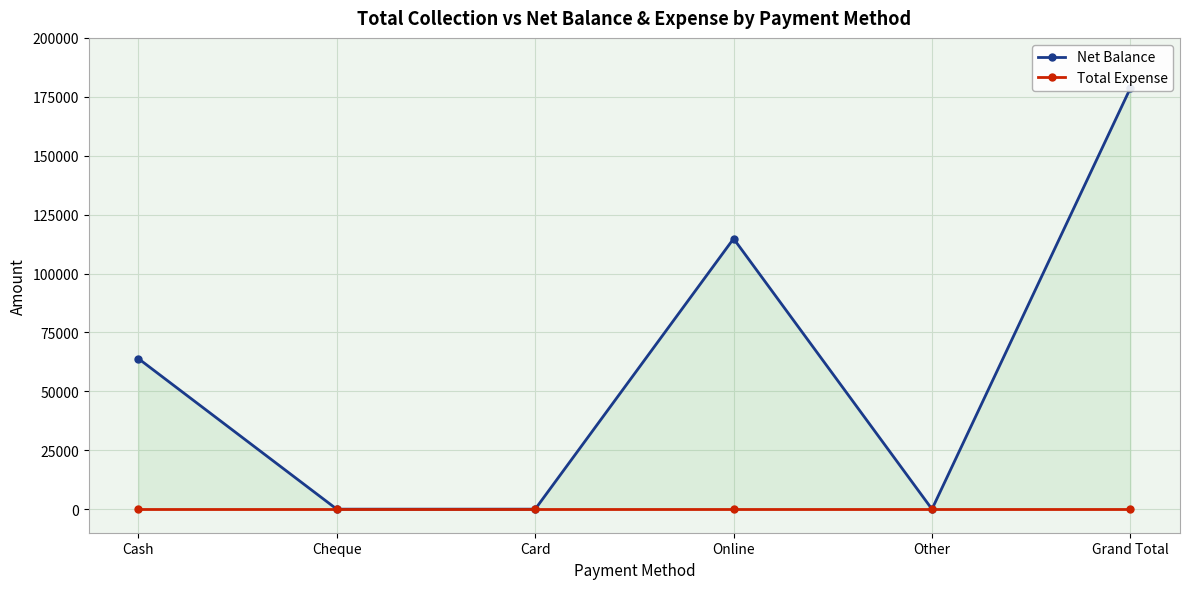

Which series has the widest spread of values?

Net Balance